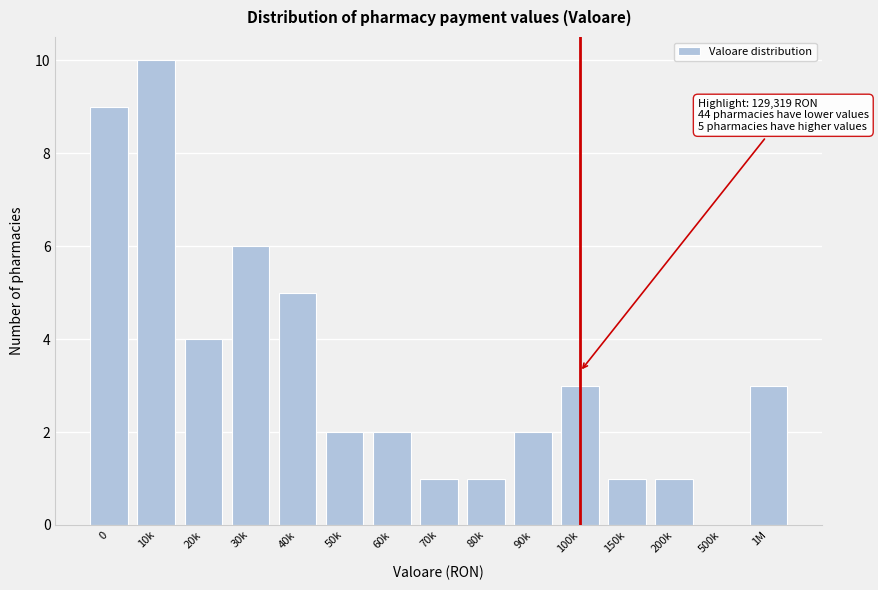

Reading right to left, what are all the values shown in this chart?

1M=3	500k=0	200k=1	150k=1	100k=3	90k=2	80k=1	70k=1	60k=2	50k=2	40k=5	30k=6	20k=4	10k=10	0=9